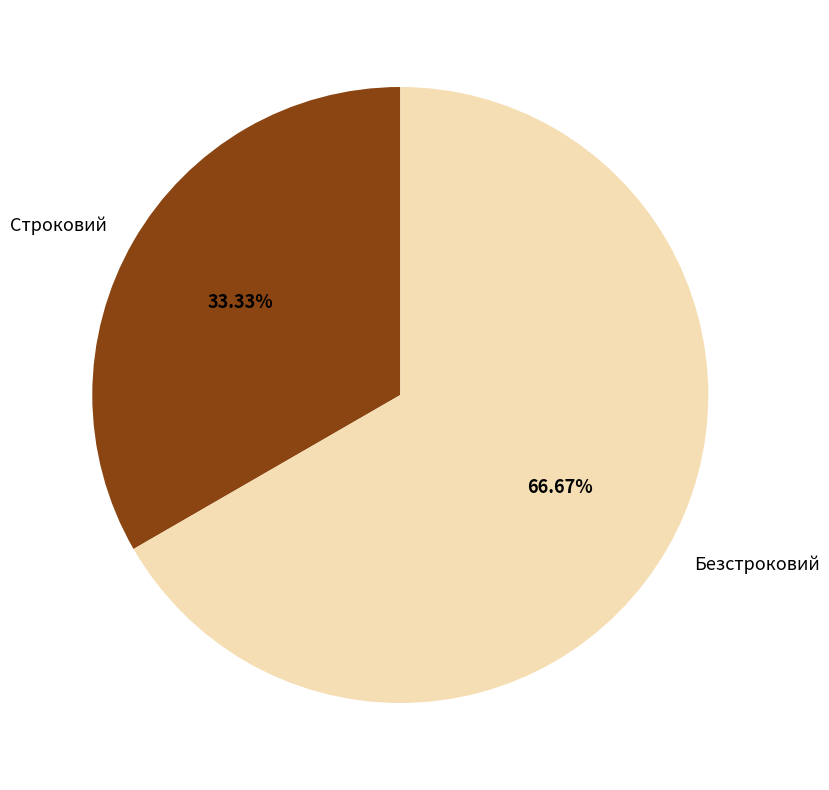

Does Строковий account for over 50% of the chart?

No